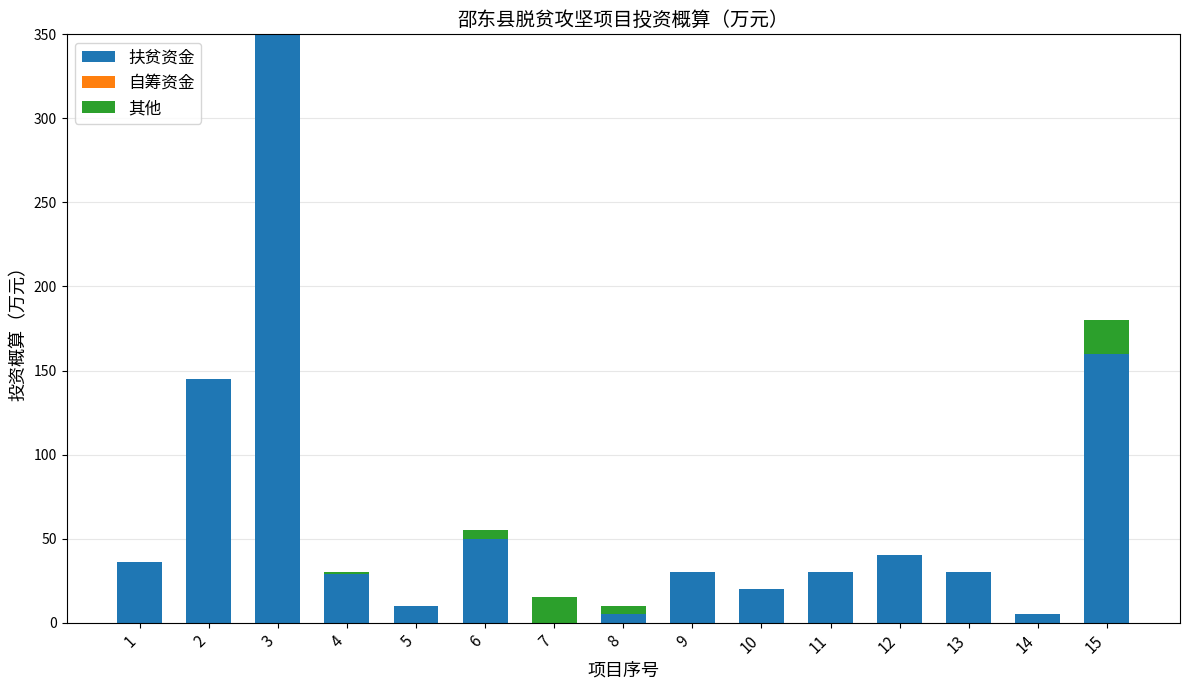

Is it true that 扶贫资金 equals 5 at 8?

True